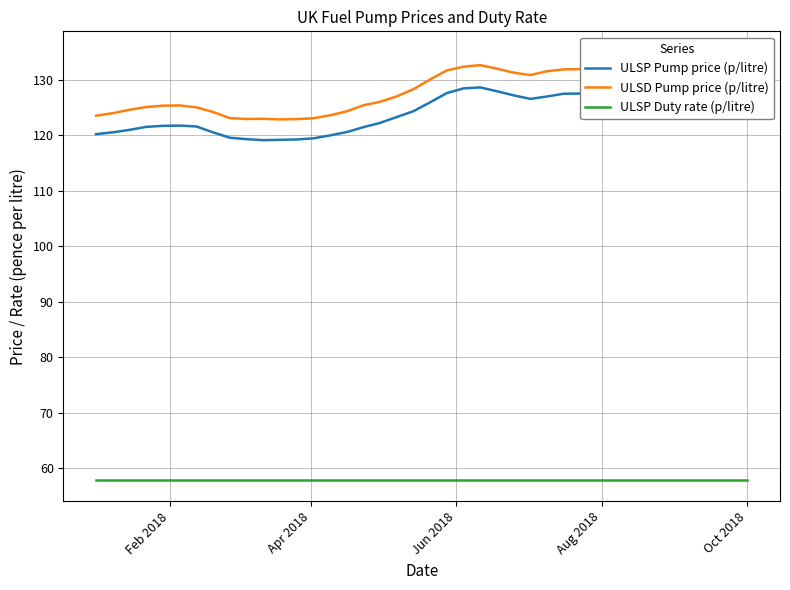

What is the highest value of the ULSD Pump price (p/litre) series?

134.9